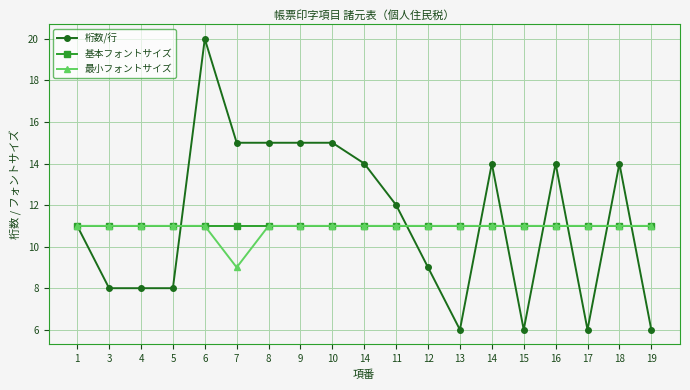

Is it true that 最小フォントサイズ equals 16 at 14?

False